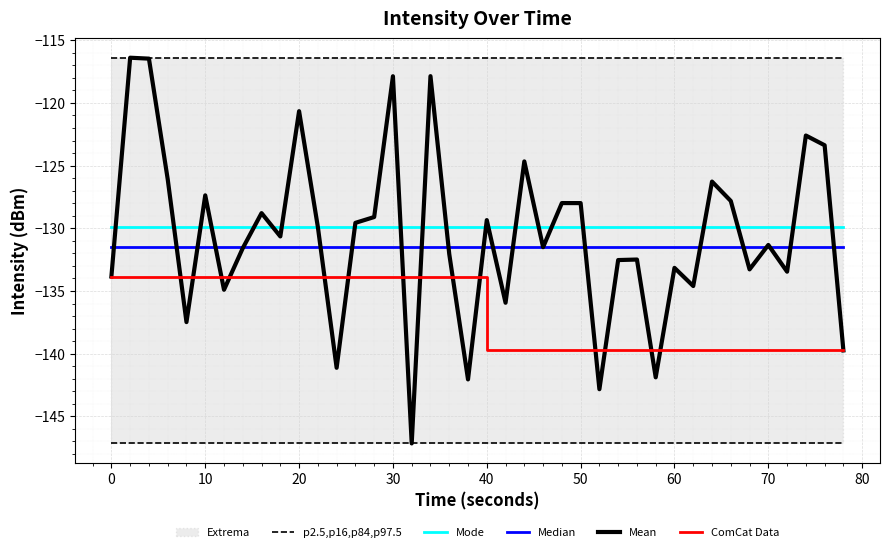

Is it true that p2.5,p16,p84,p97.5 equals -218.3 at 60?

False